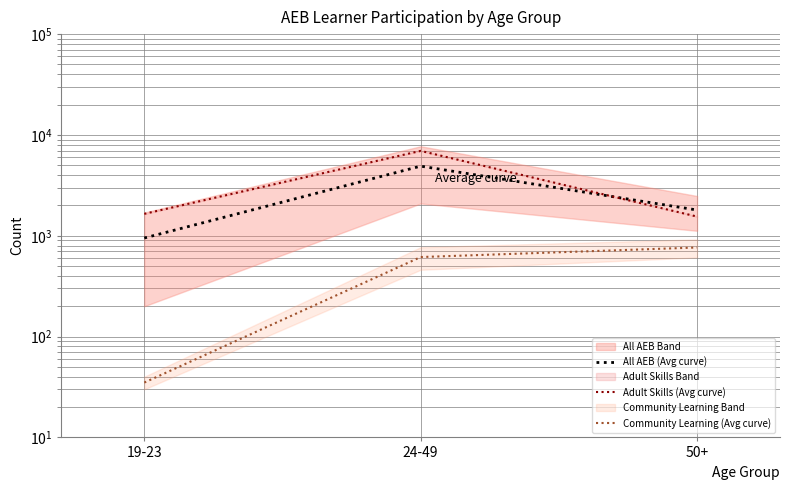

Which label corresponds to the largest value in the chart?

24-49